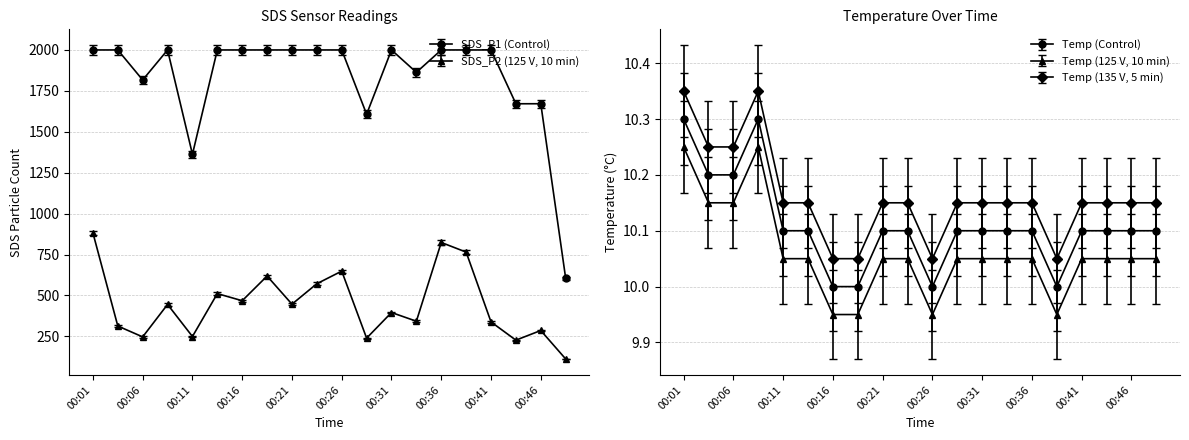

How many values in the SDS_P1 series are below 1999?

7